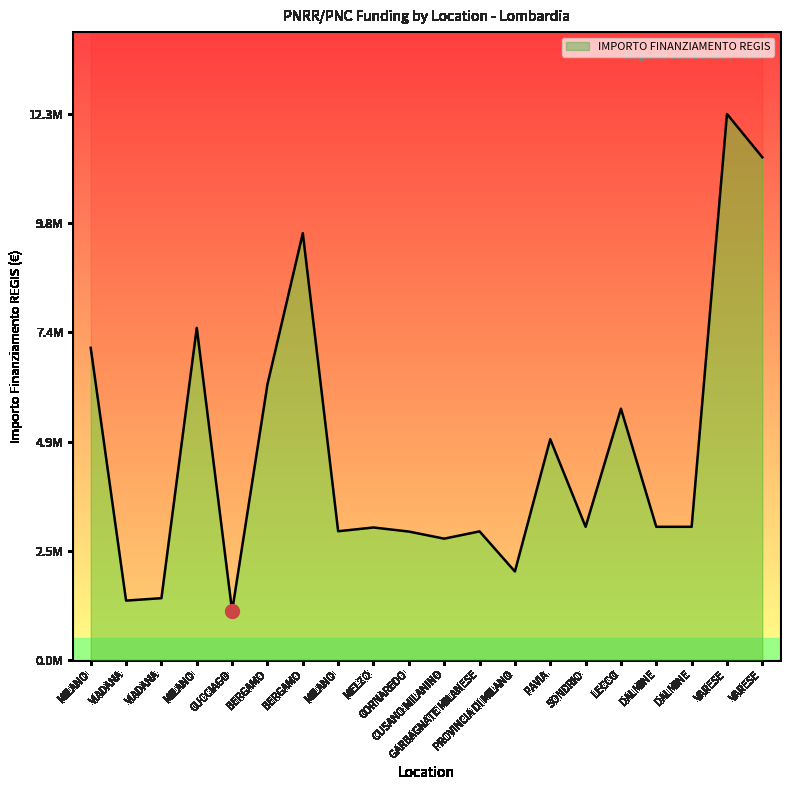

Count the number of categories in the chart.

20